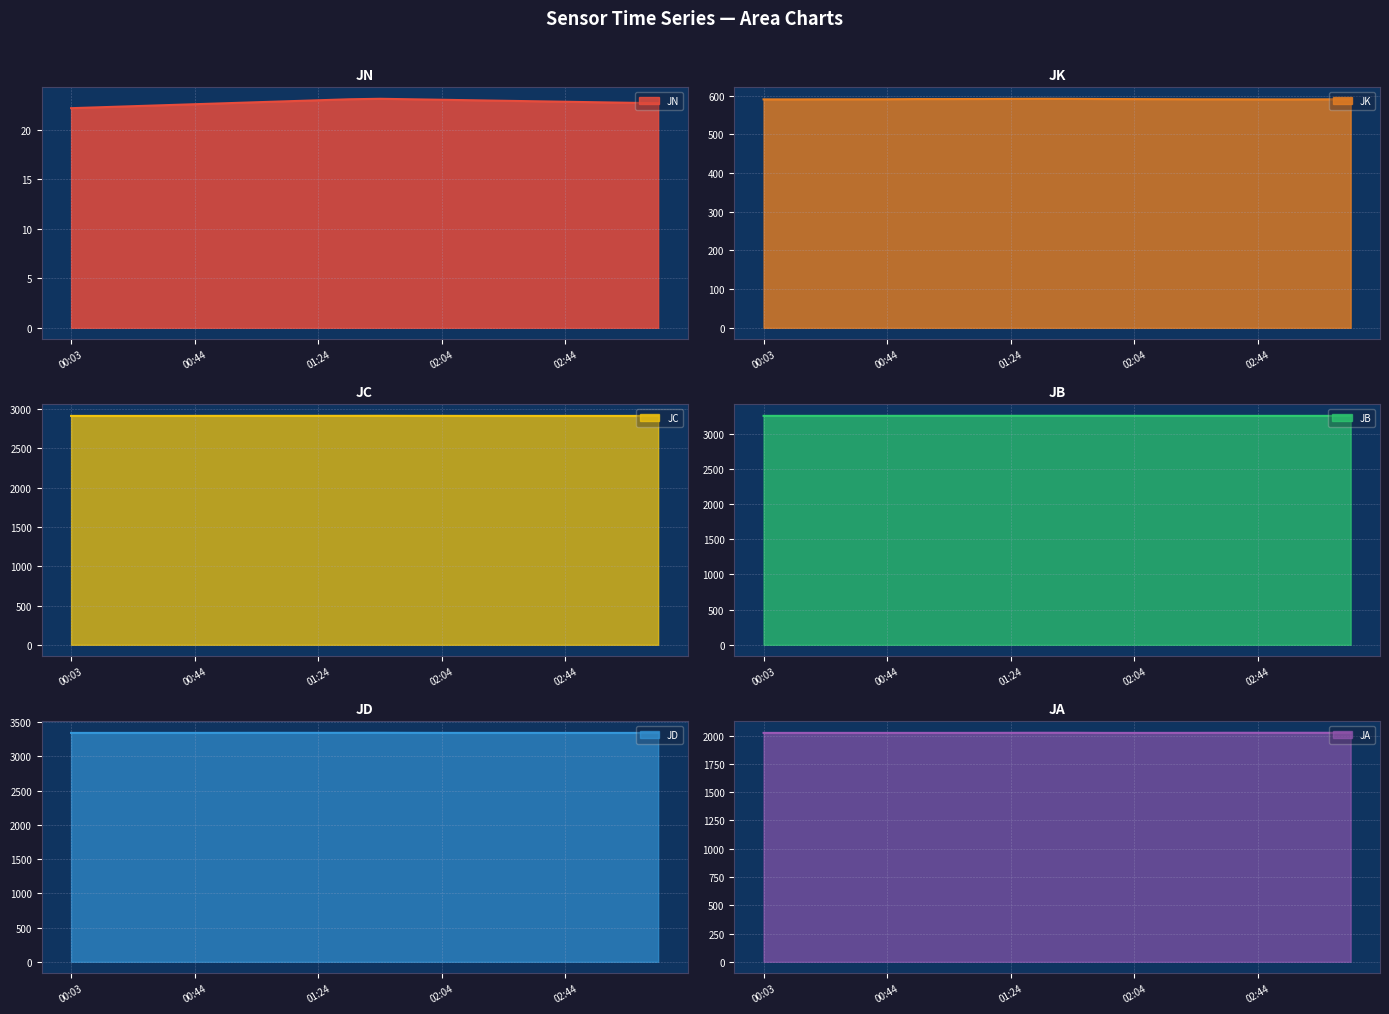

True or false: JA and JD intersect in this chart.

False